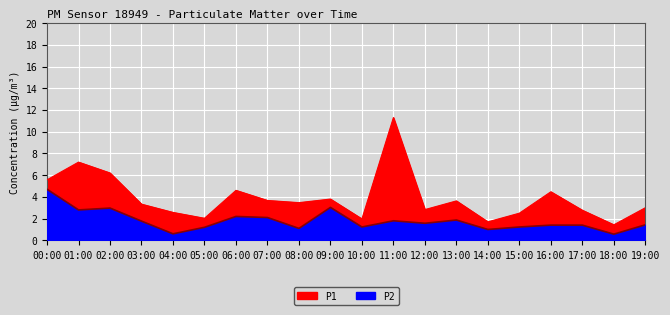

At which label is P1 closest to 6?

02:00